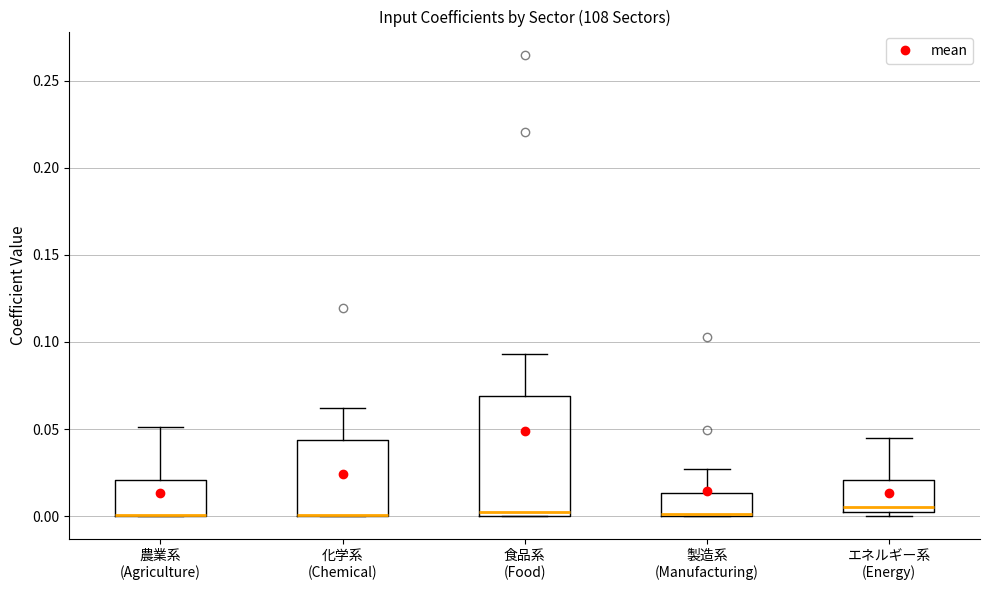

Which box is the tallest, from its lower edge to its upper edge?

食品系 (Food)